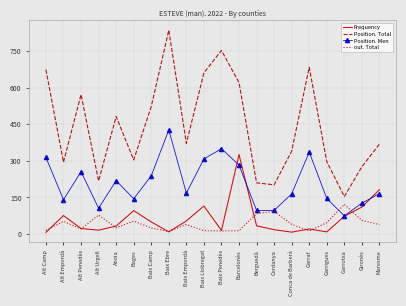

Which series has the widest spread of values?

Position. Total